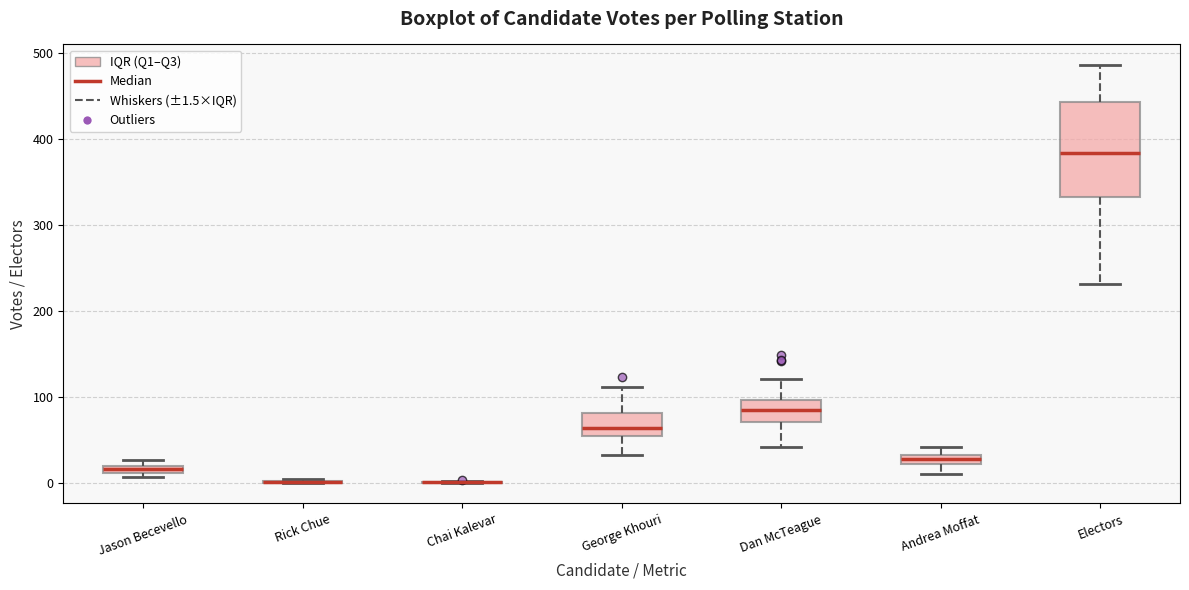

Comparing the boxes themselves (not the whiskers), which one is the tallest?

Electors